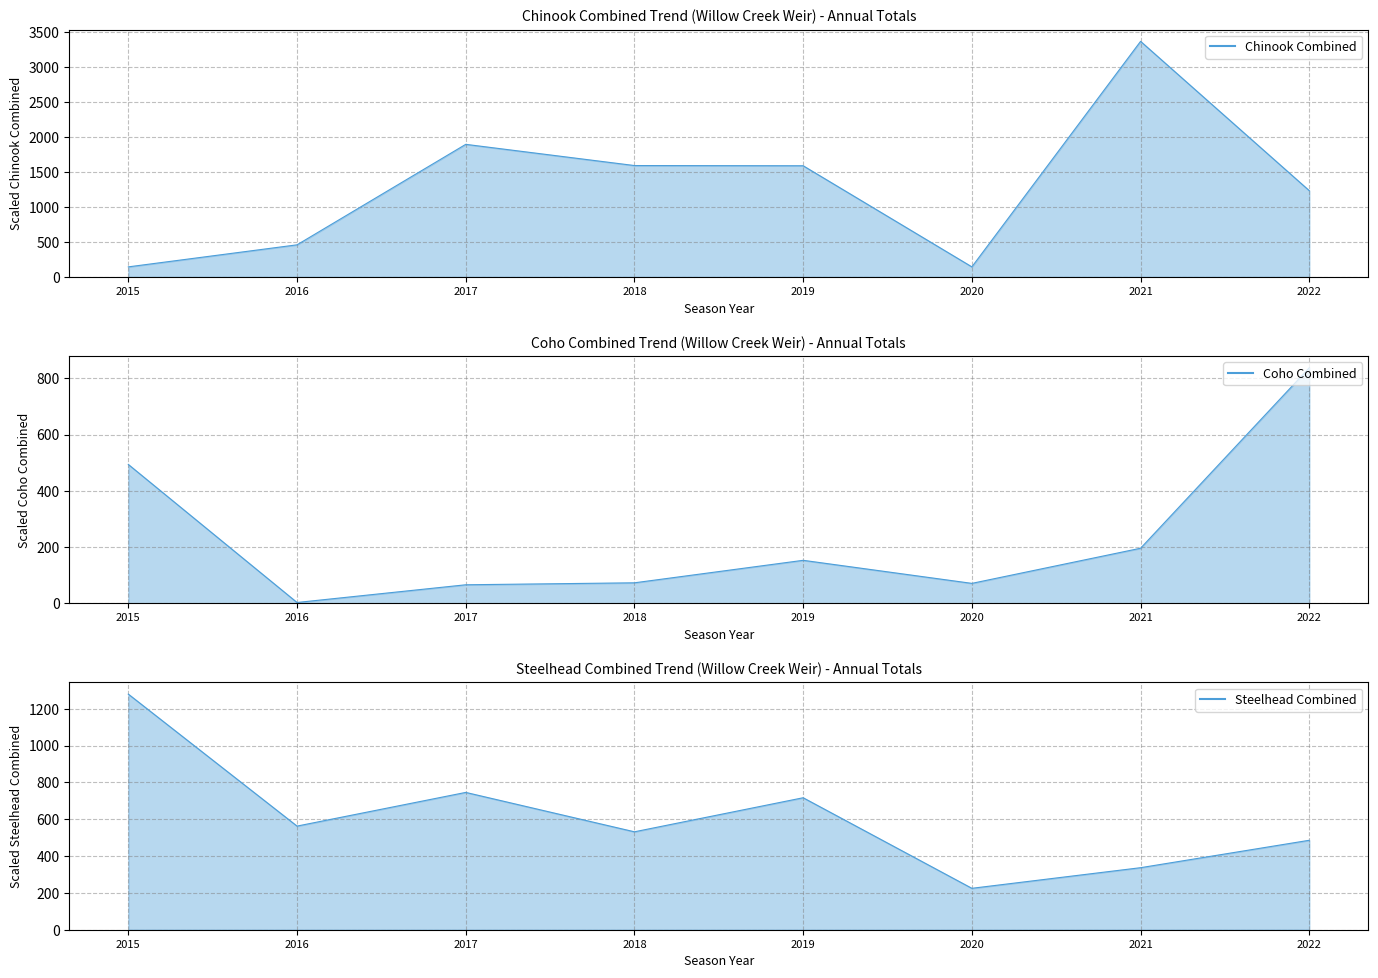

At which label does Steelhead Combined reach its minimum?

2020